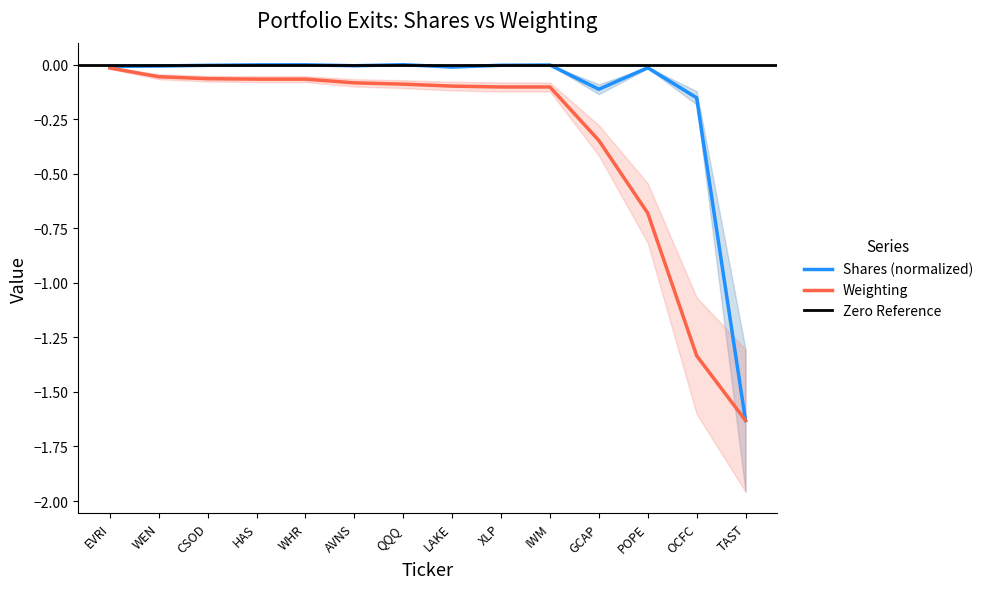

Which category has the lowest value in the Shares (normalized) series?

TAST